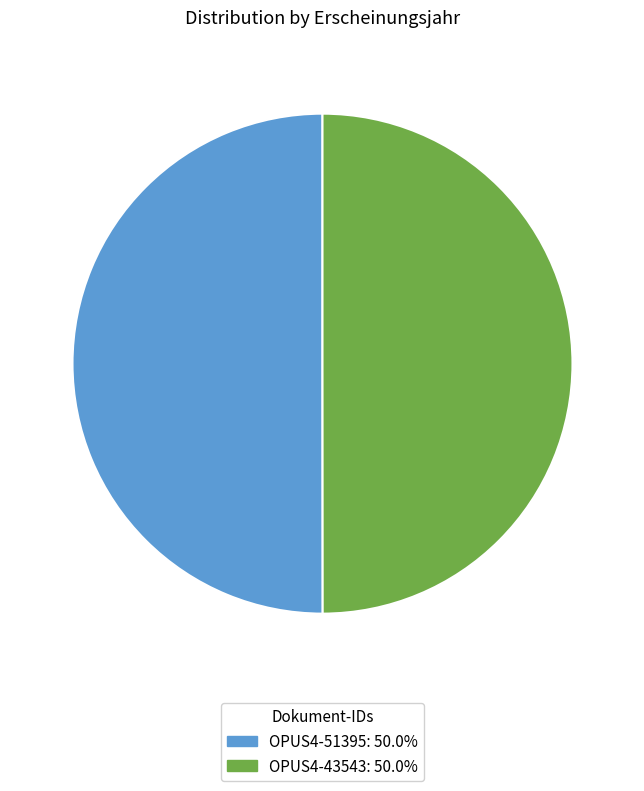

How many slices are in this pie chart?

2